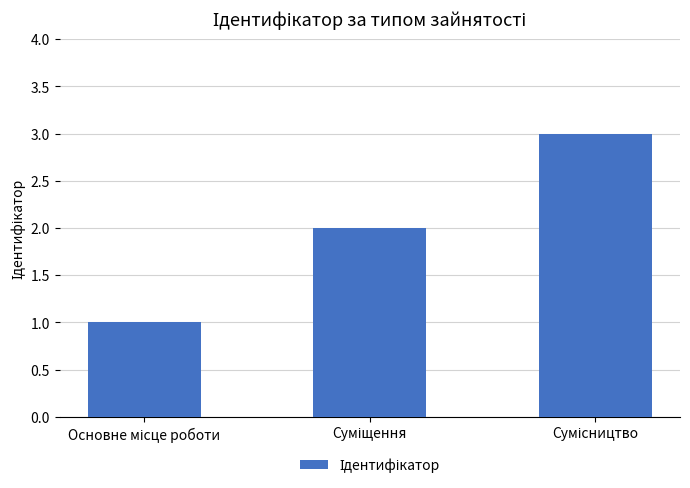

What is the greatest value displayed?

3